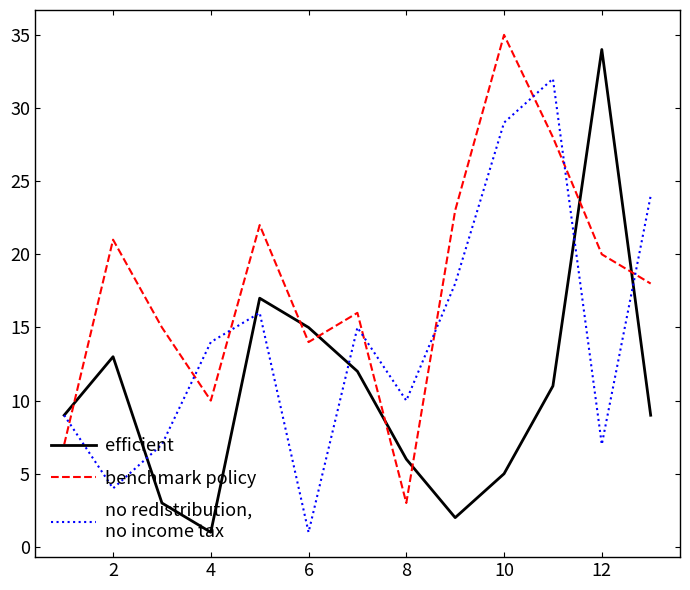

Does the chart display data point markers on the line(s)?

No